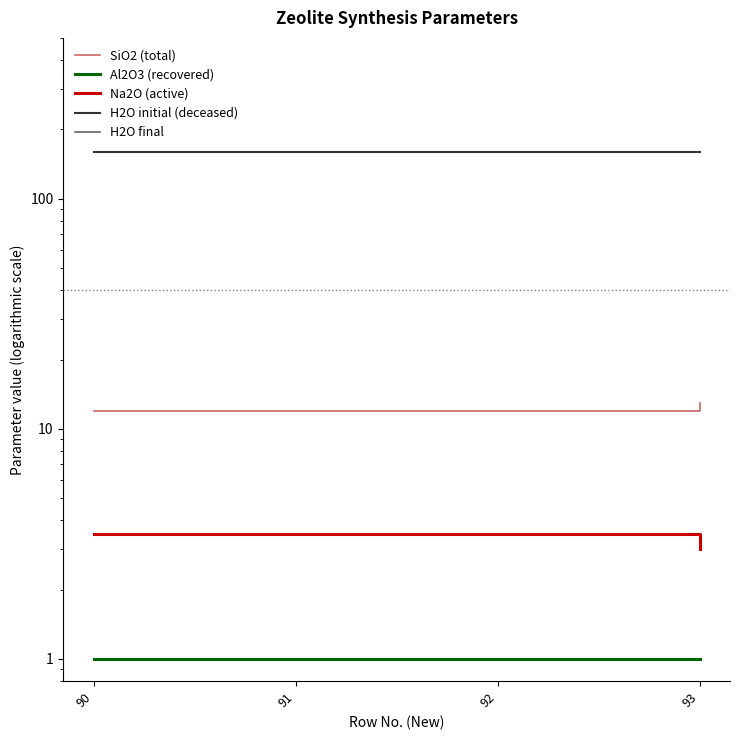

What is the difference between the highest and lowest values at 93?

159.0